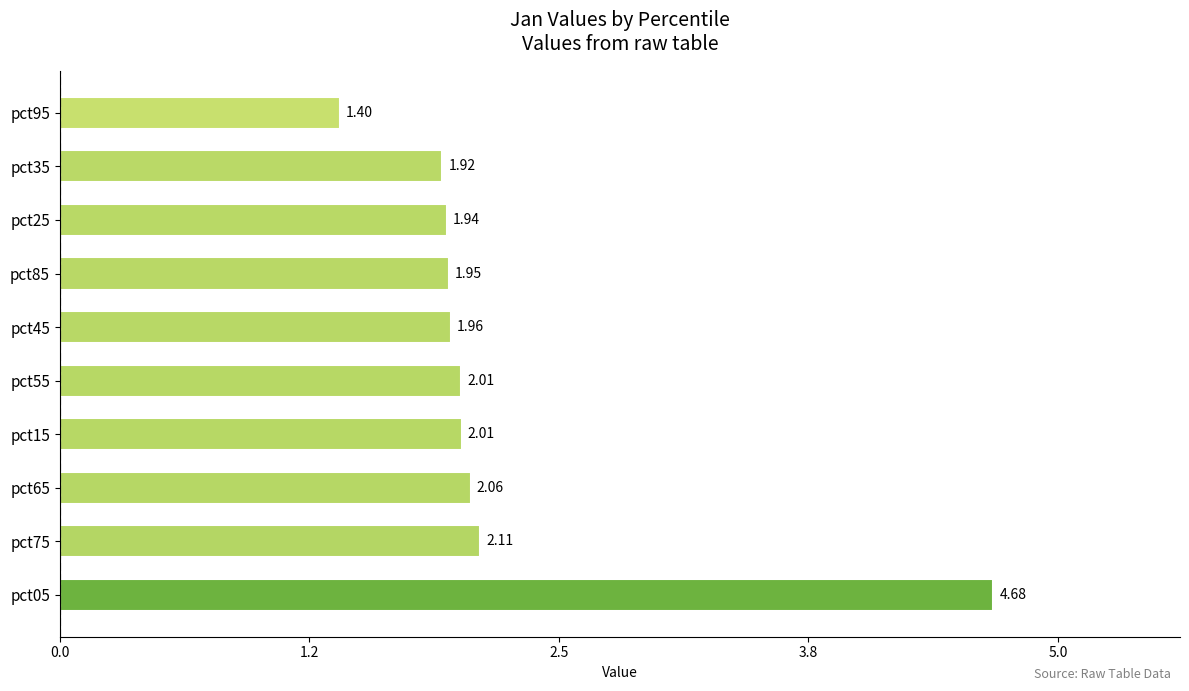

Does the chart contain any negative values?

No